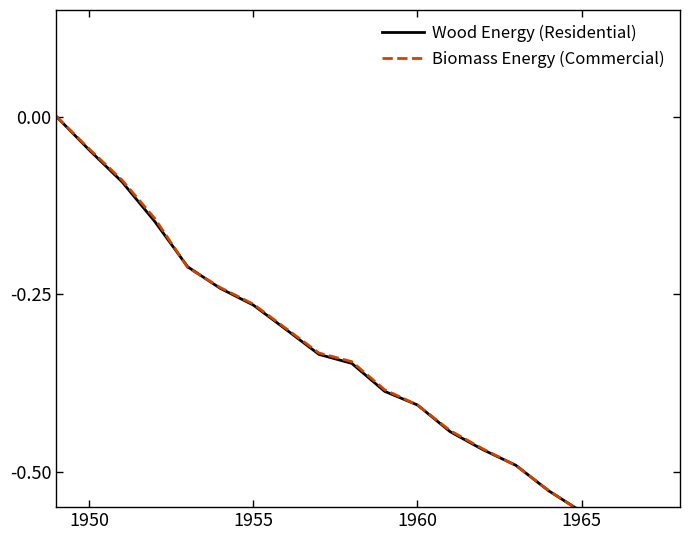

What is the label of the 2nd point from the left?

1950